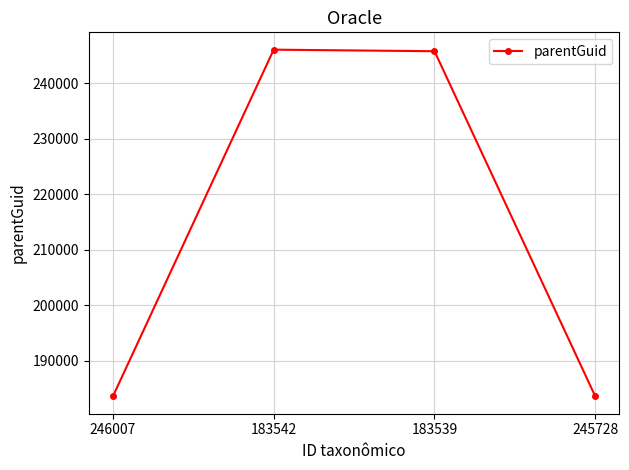

True or false: the data shows 400925 at 183539.

False